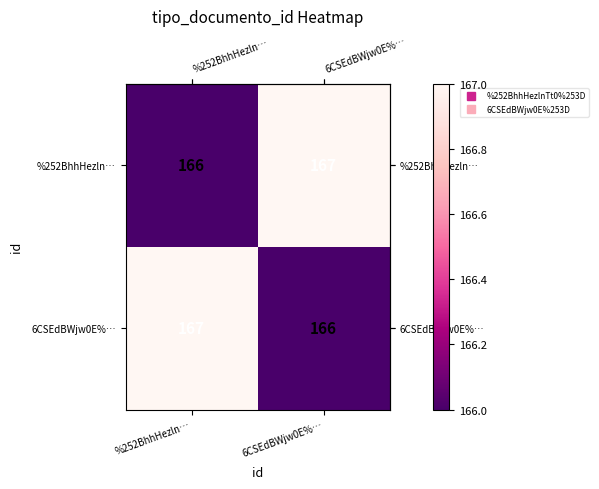

What is the maximum value shown in the chart?

167